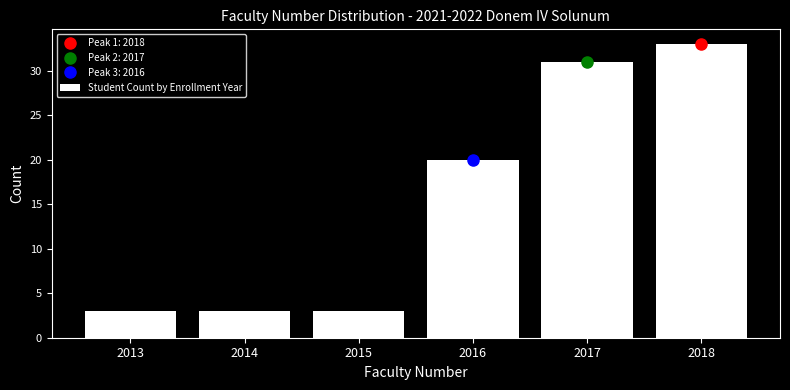

Reading left to right, transcribe all the data shown in this chart.

2013=3	2014=3	2015=3	2016=20	2017=31	2018=33